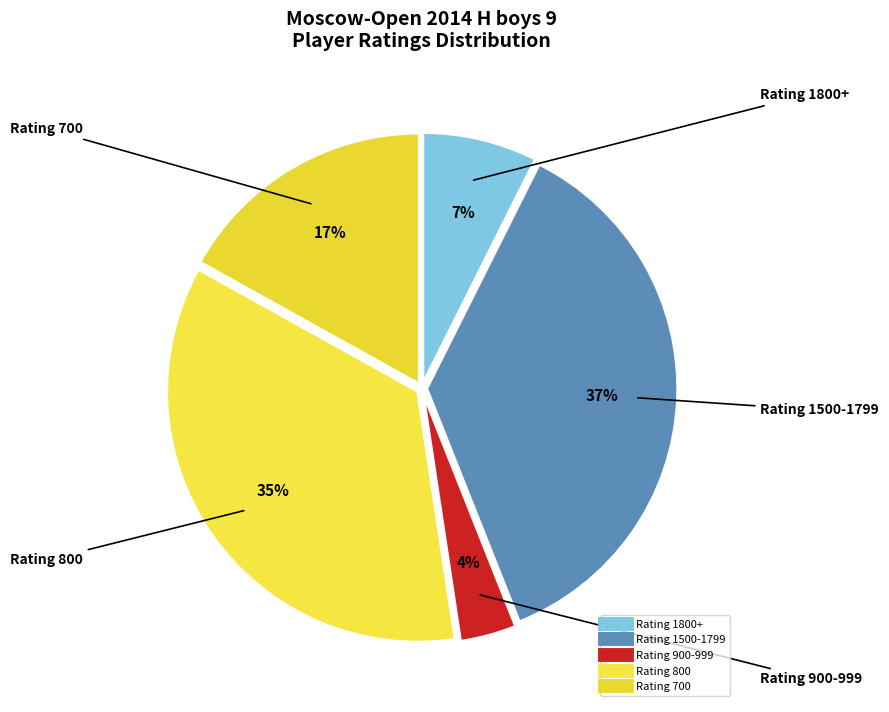

Count the number of slices in the pie.

5